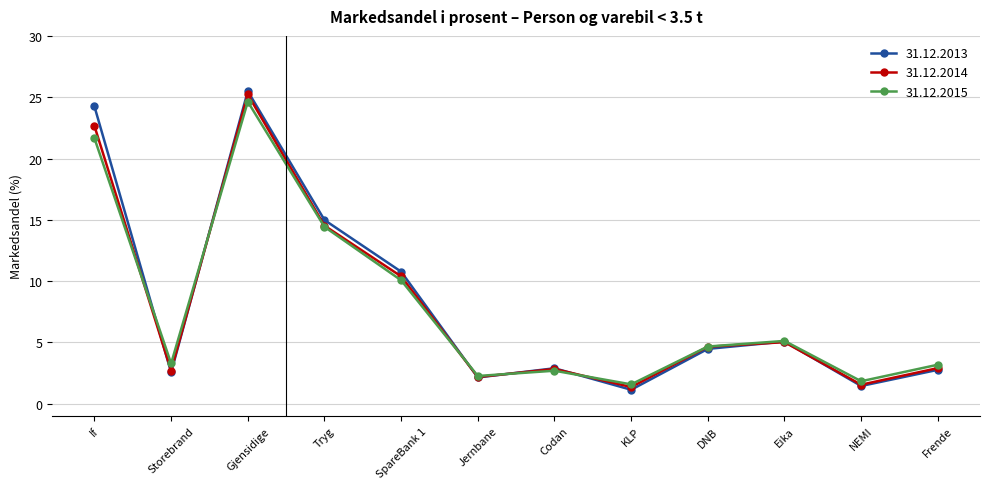

At Gjensidige, list the series in order from smallest to largest.

31.12.2015, 31.12.2014, 31.12.2013